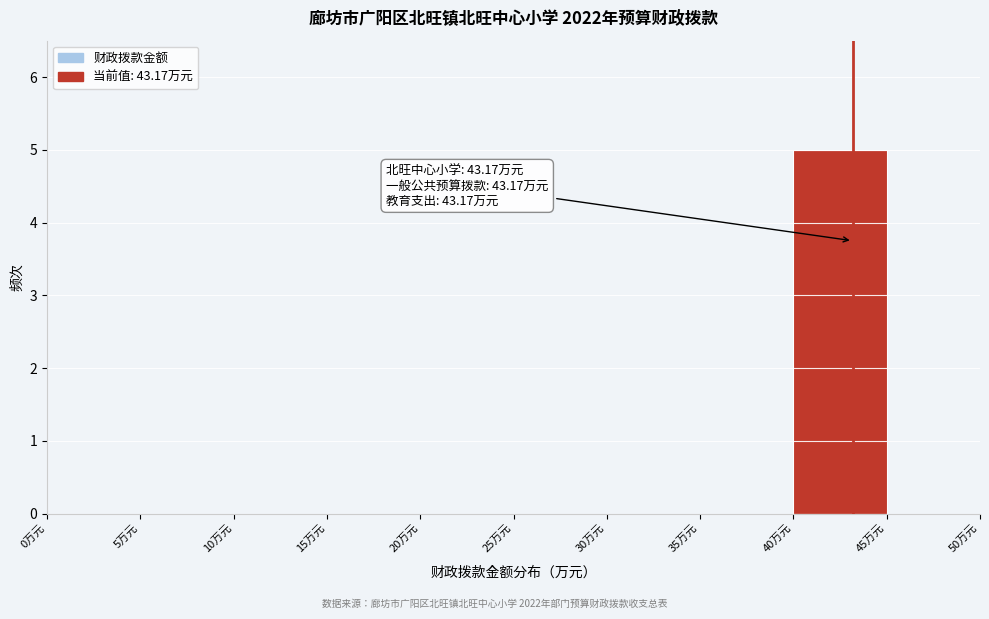

Over which range of the x-axis is the bar tallest?

40 to 45